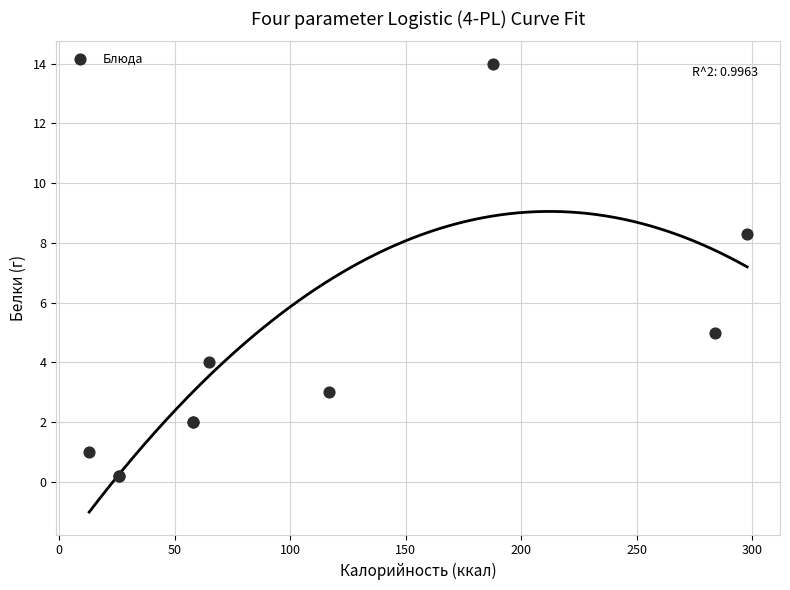

What Y value in the scatter plot is closest to 7?

8.3